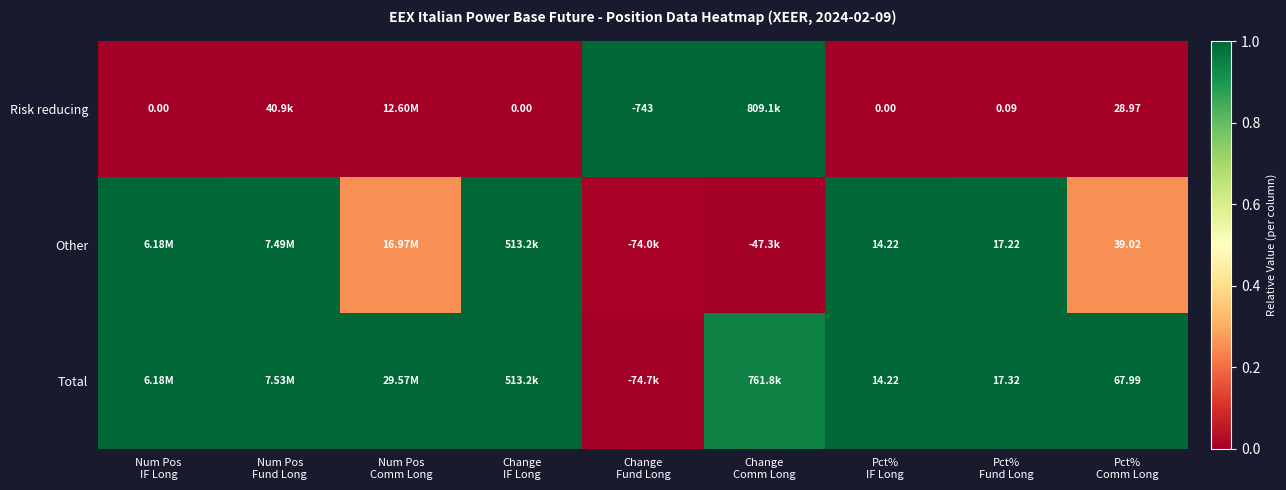

Rank the series by their maximum value, from lowest to highest.

Risk reducing, Other, Total